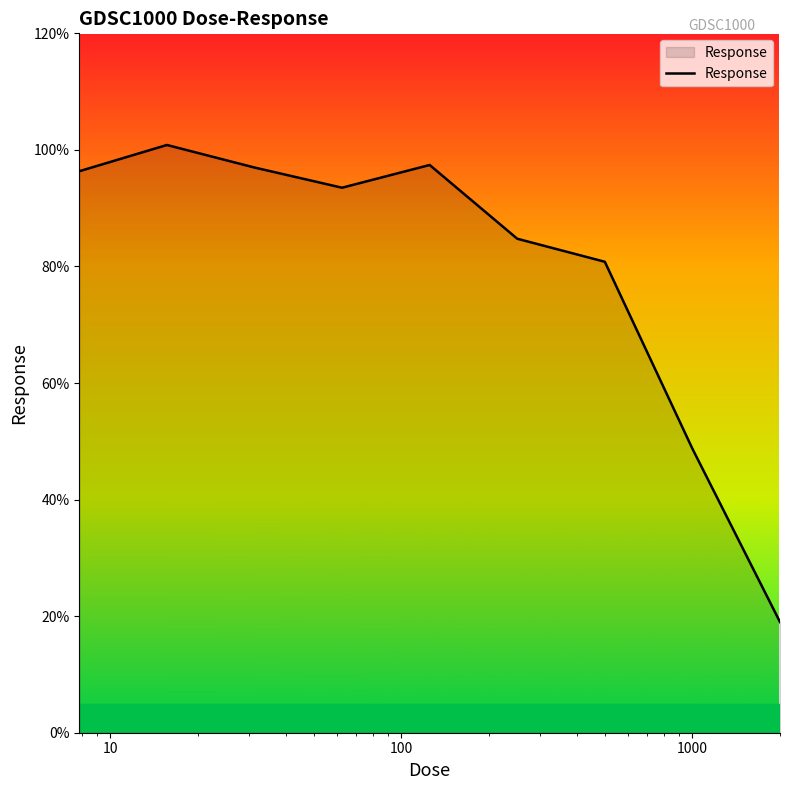

What is the difference between the maximum and minimum values?

81.8